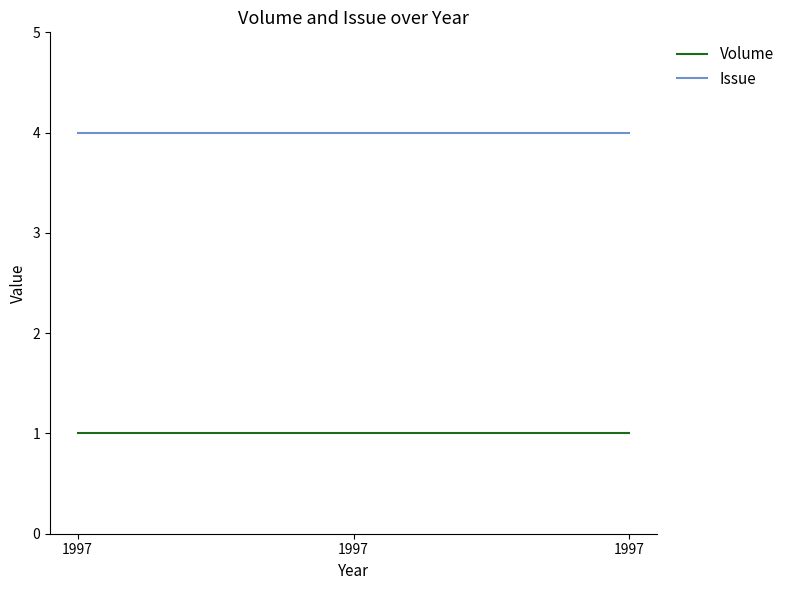

Does the chart have visible grid lines?

No